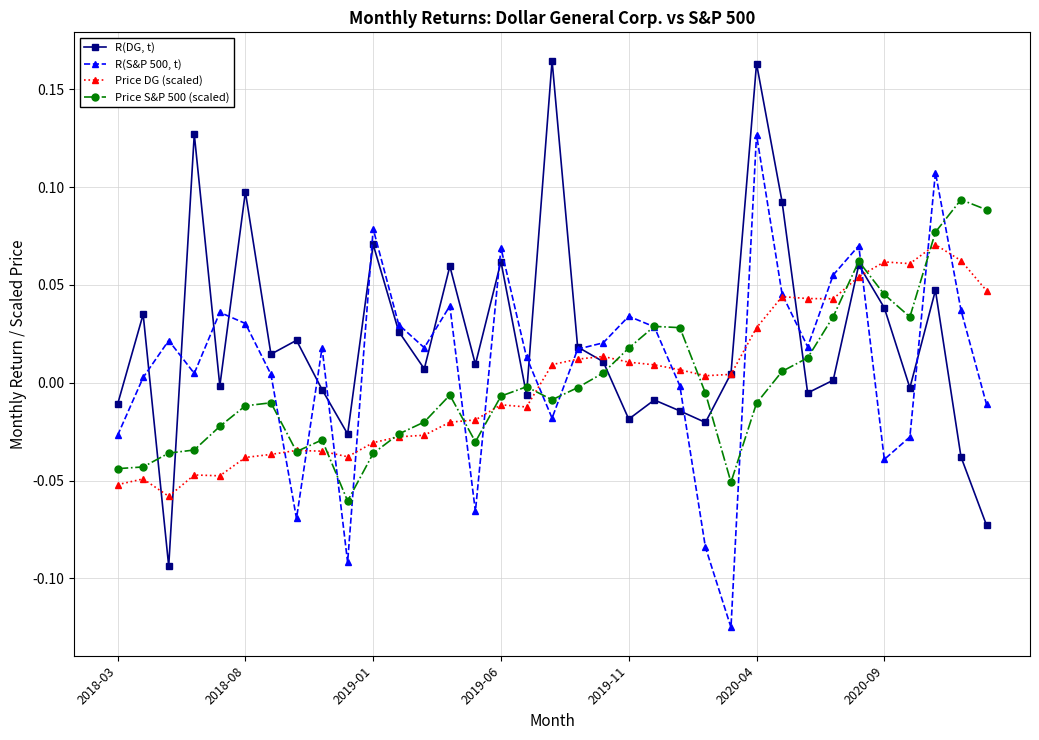

How many interior local valleys does the R(DG, t) series have?

11